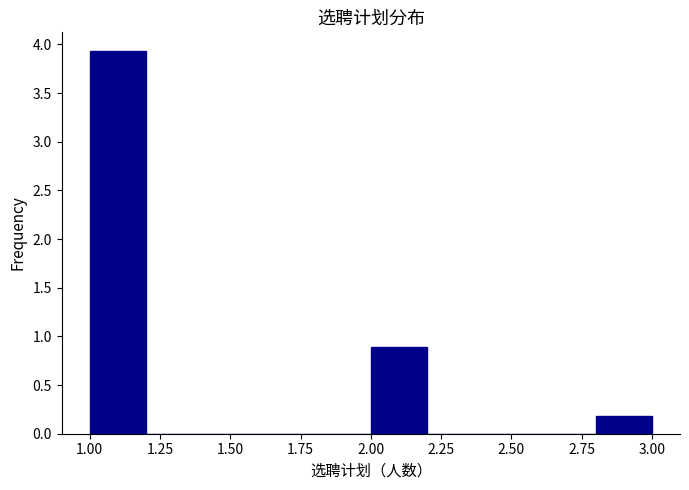

Reading left to right, list every bar in this chart as the range it spans on the x-axis followed by its height. The values are not printed on the chart, so give them approximately, as read against the axis.

1.0 to 1.2: 3.95
1.2 to 1.4: 0
1.4 to 1.6: 0
1.6 to 1.8: 0
1.8 to 2.0: 0
2.0 to 2.2: 0.90
2.2 to 2.4: 0
2.4 to 2.6: 0
2.6 to 2.8: 0
2.8 to 3.0: 0.20